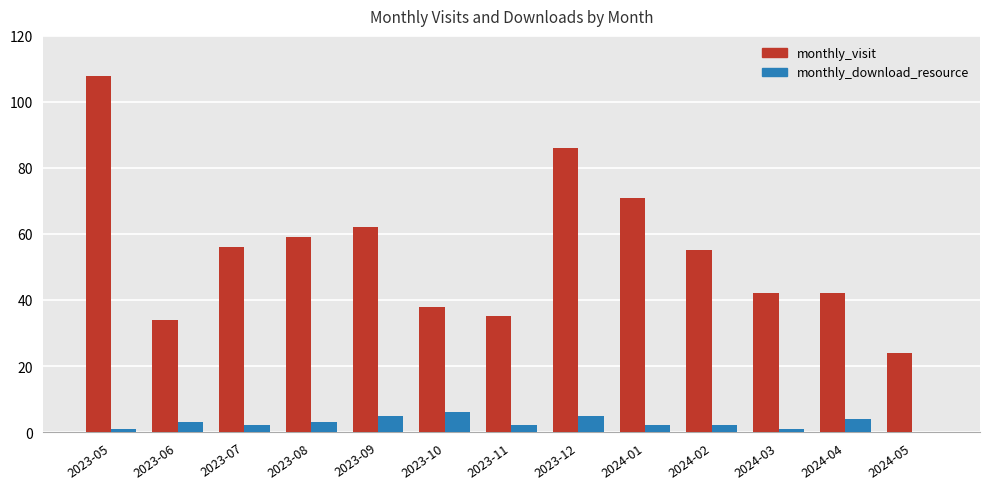

What are all the series names shown in the legend?

monthly_visit, monthly_download_resource